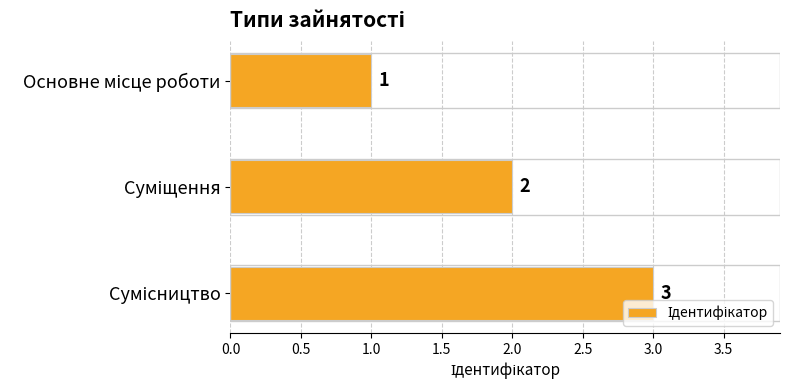

What is the value of the 1st bar from the top?

1